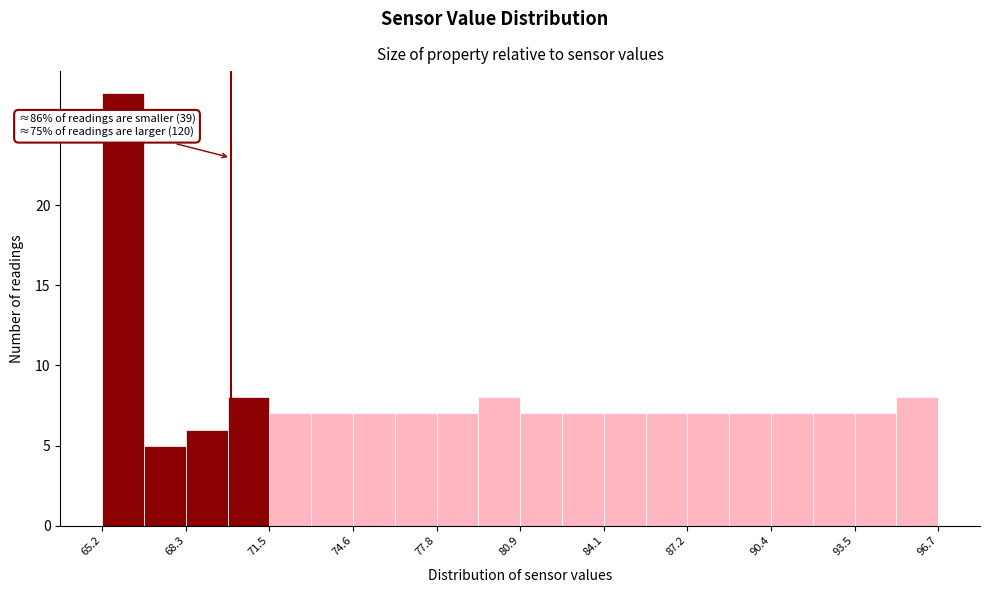

Read against the x-axis, roughly where is the centre of the tallest bar?

66.0